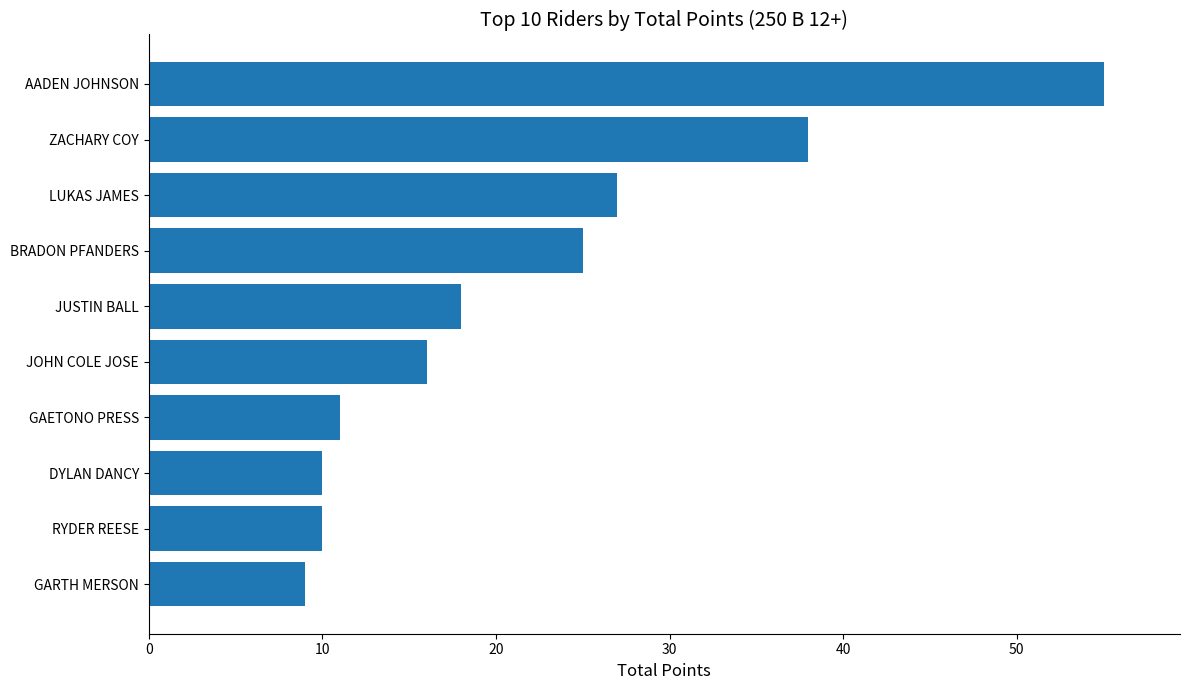

Between JOHN COLE JOSE and ZACHARY COY, which is larger?

ZACHARY COY